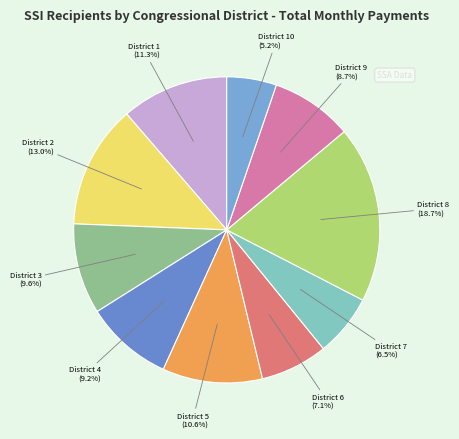

True or false: District 6 accounts for 7% of the total.

True